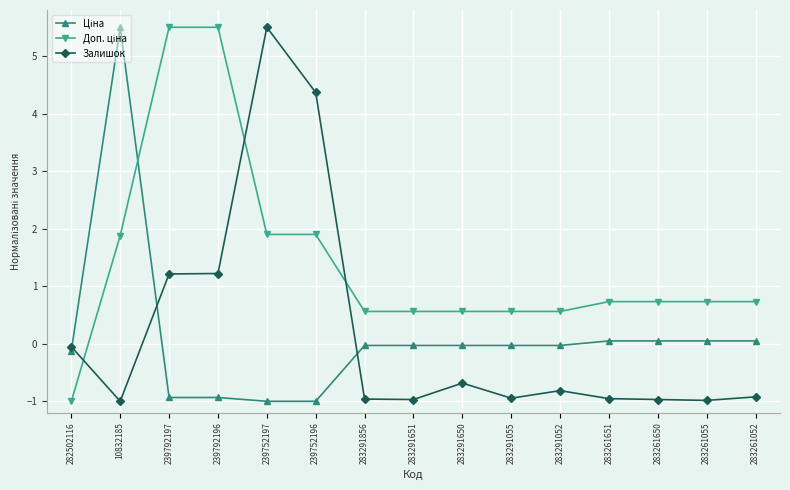

True or false: Залишок has more than 1 points higher than both neighbors.

True